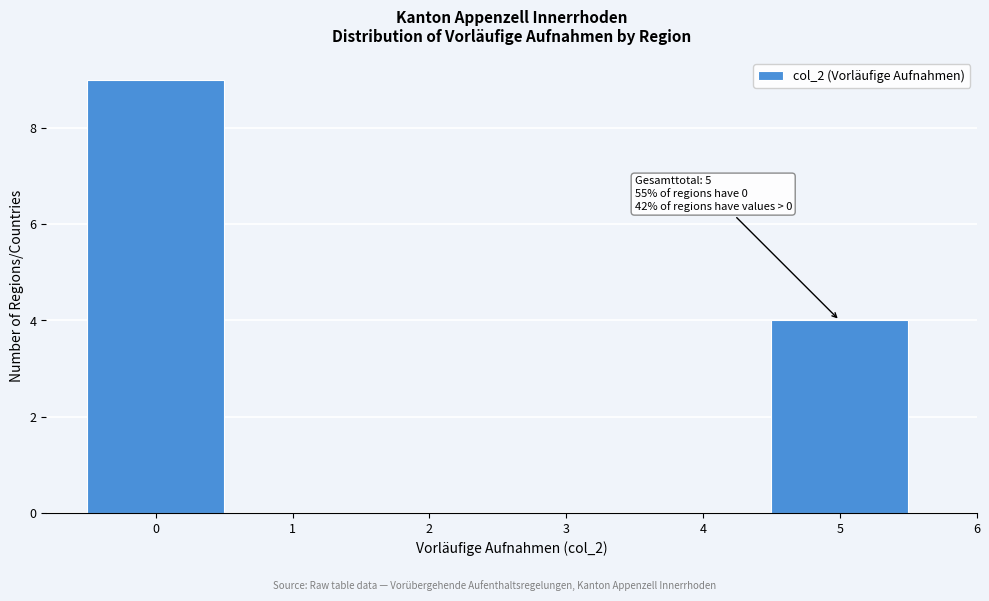

Over which range of the x-axis is the bar tallest?

-0.5 to 0.5